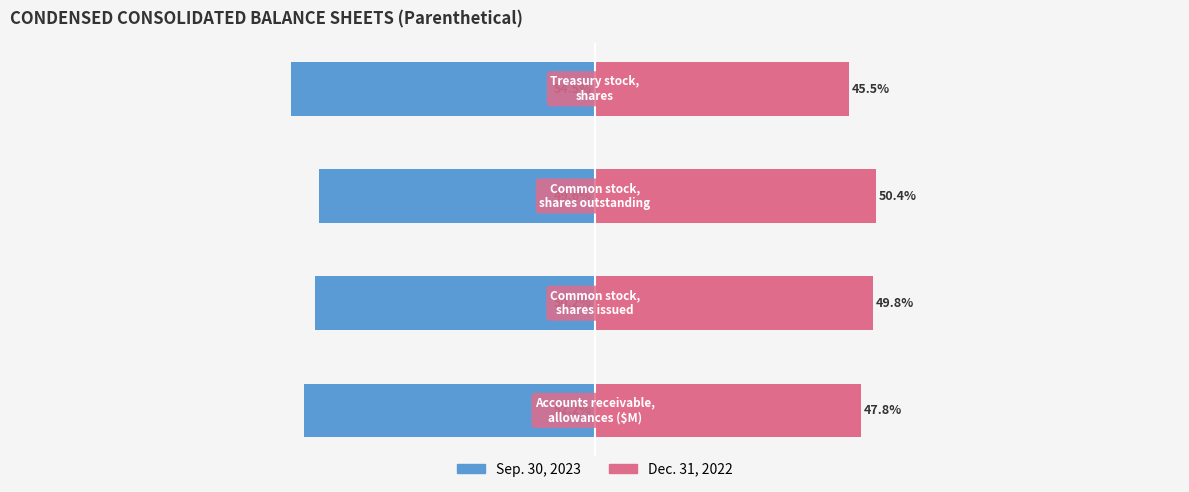

Between 1 and 0, which is larger?

1